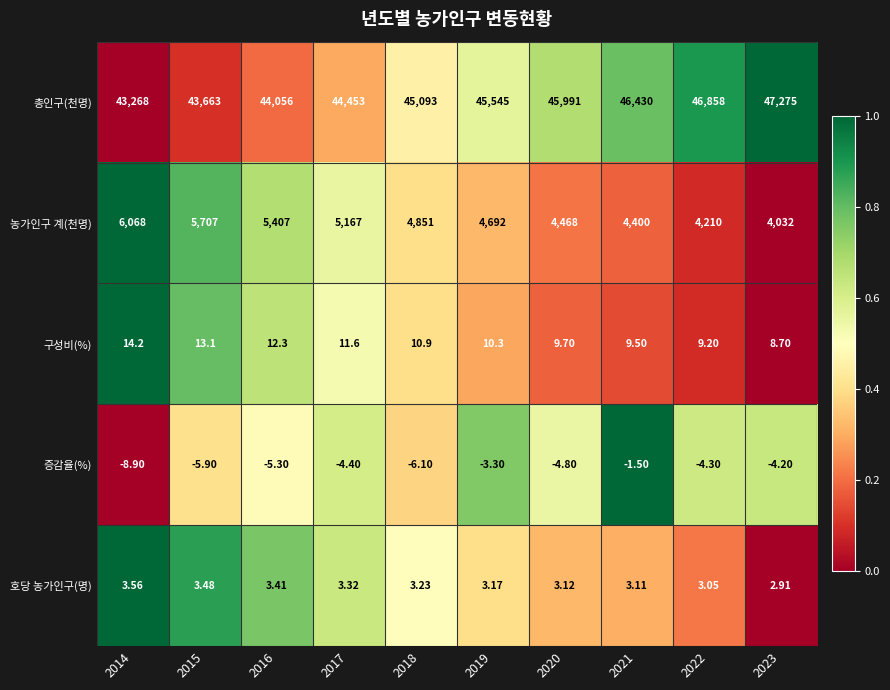

How many distinct data groups are displayed?

5